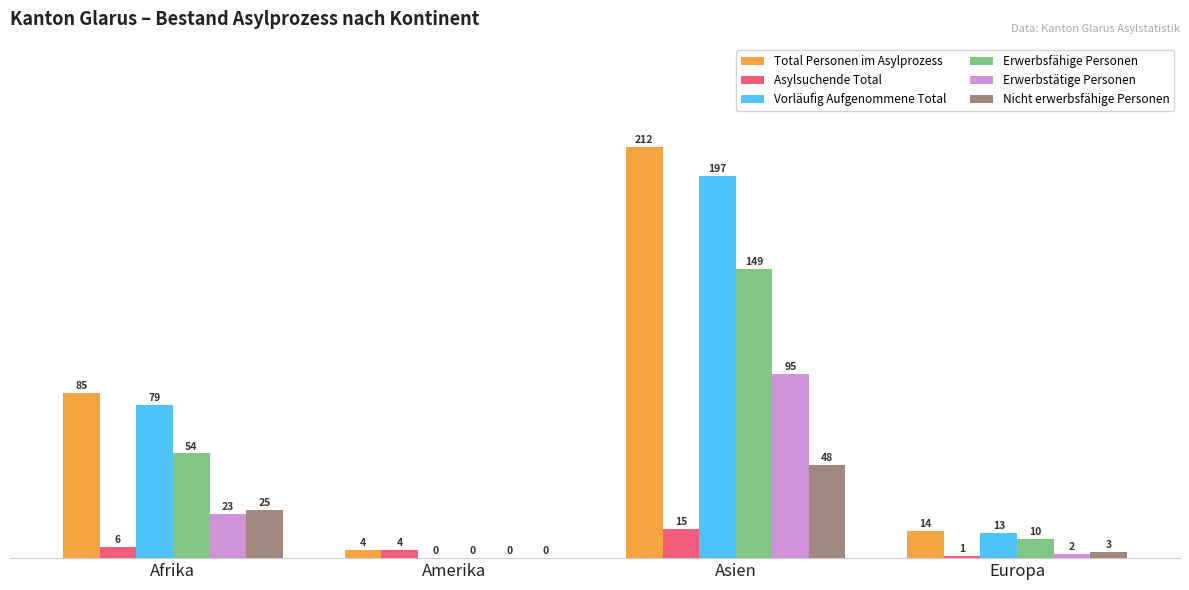

True or false: Total Personen im Asylprozess has a value of 212 at Asien.

True